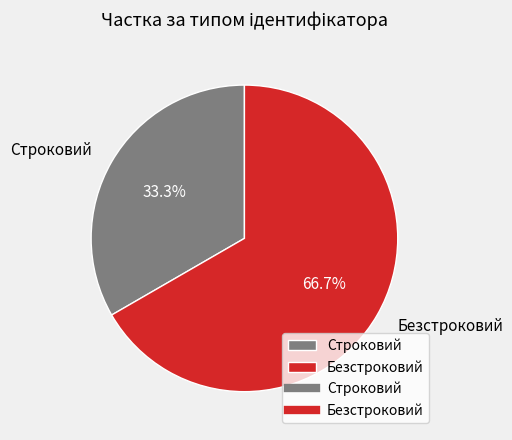

What percentage is the Строковий slice, to the nearest percent?

33%